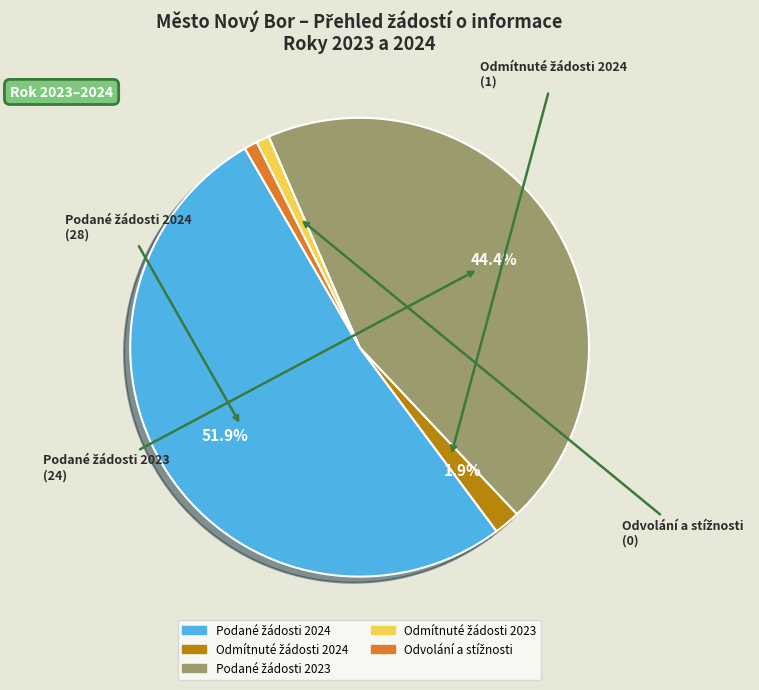

How many slices are in this pie chart?

5